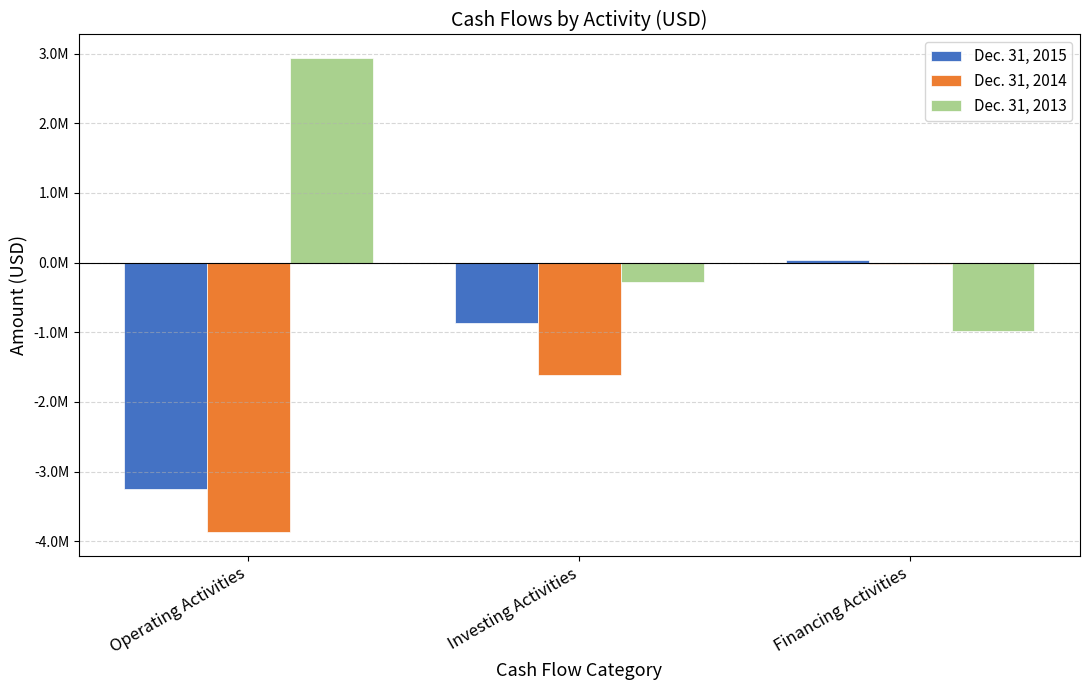

What are all the series names shown in the legend?

Dec. 31, 2015, Dec. 31, 2014, Dec. 31, 2013